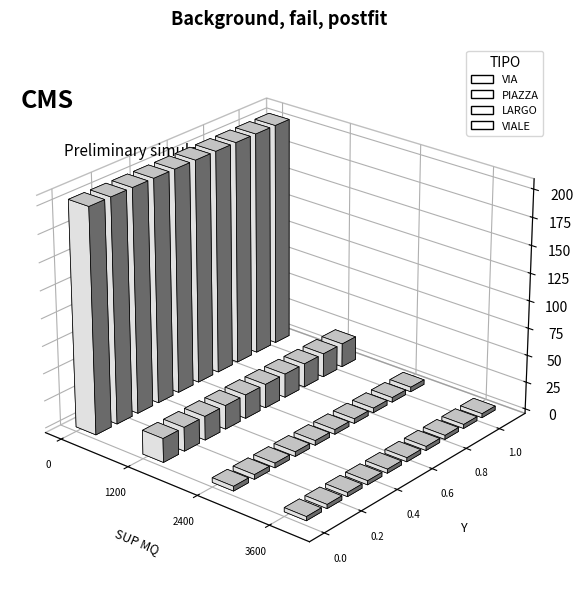

Rank the categories by VIALE value from lowest to highest.

0, 1, 2, 3, 4, 5, 6, 7, 8, 9, 10, 11, 12, 13, 14, 15, 16, 17, 18, 19, 20, 21